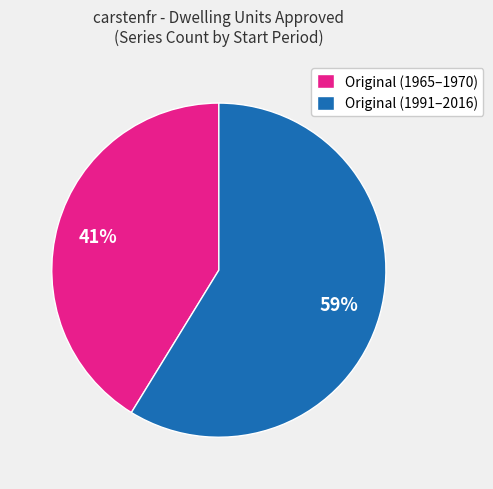

Approximately how many times larger is the value at Original (1991–2016) compared to Original (1965–1970)?

1.4